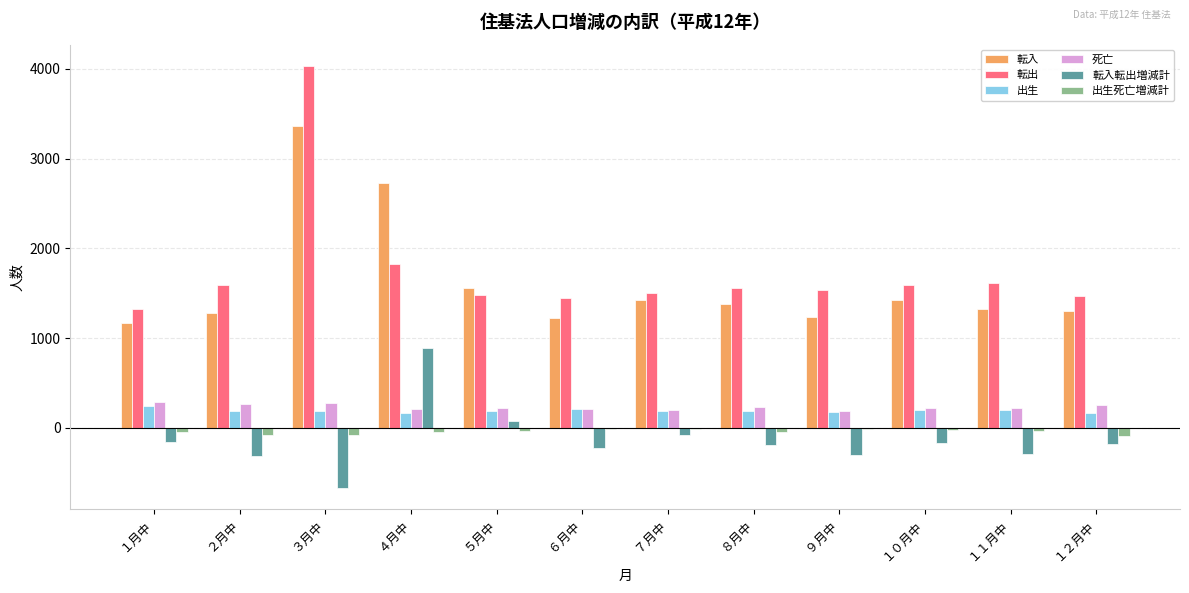

Which series has the largest total across all categories?

転出